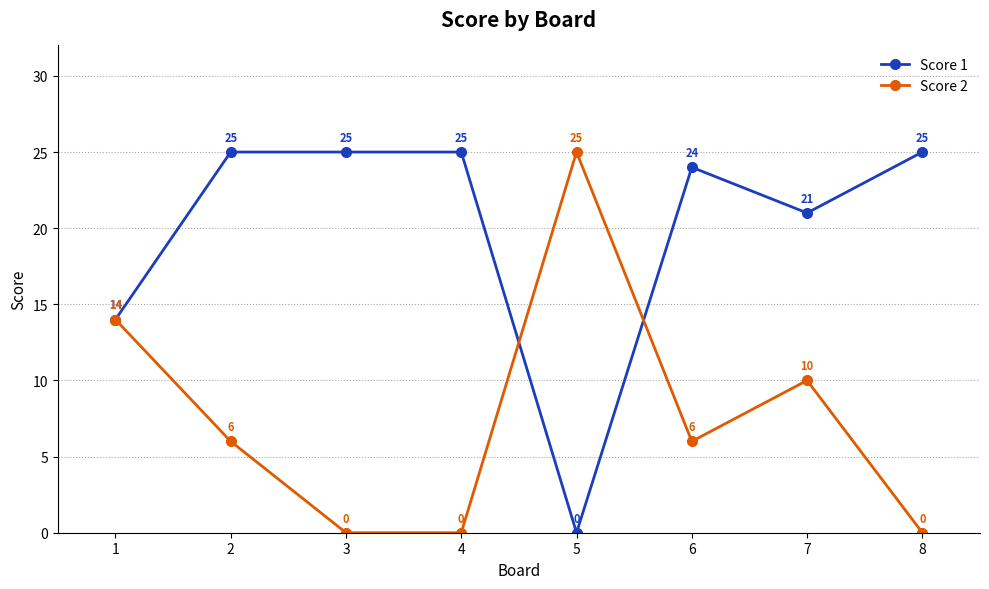

What is the average value of the Score 2 series?

8